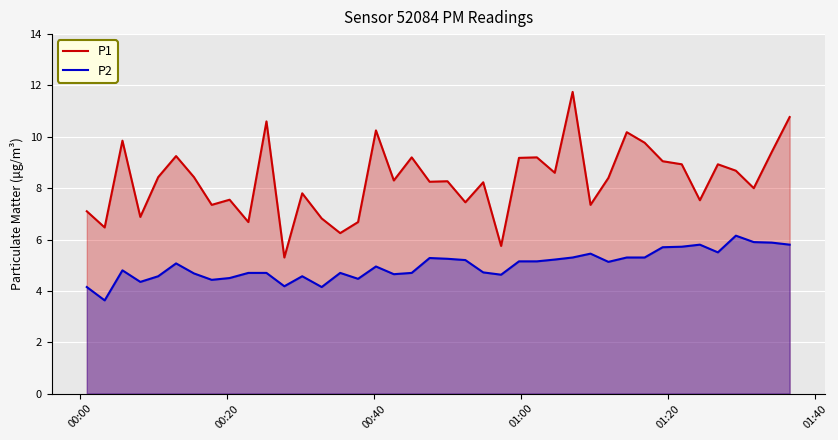

Which series has the largest range (max minus min)?

P1